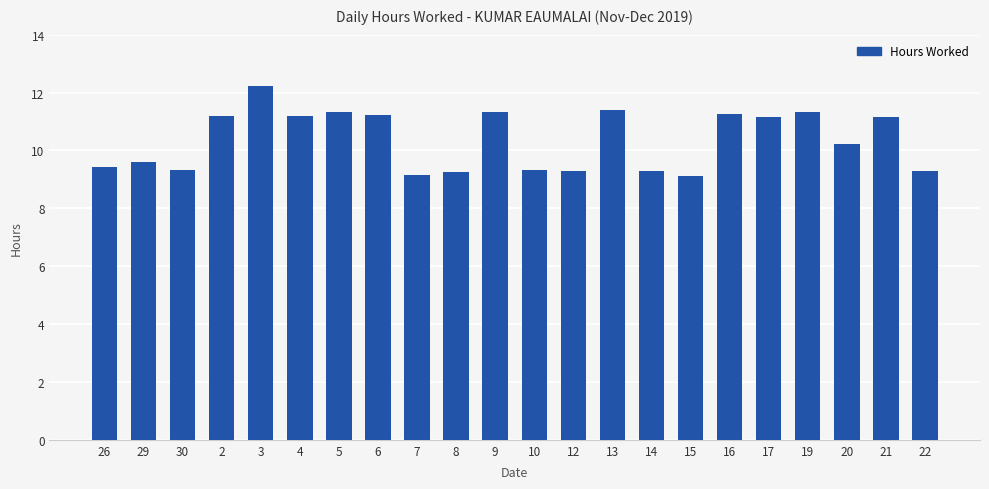

What is the maximum value shown in the chart?

12.2